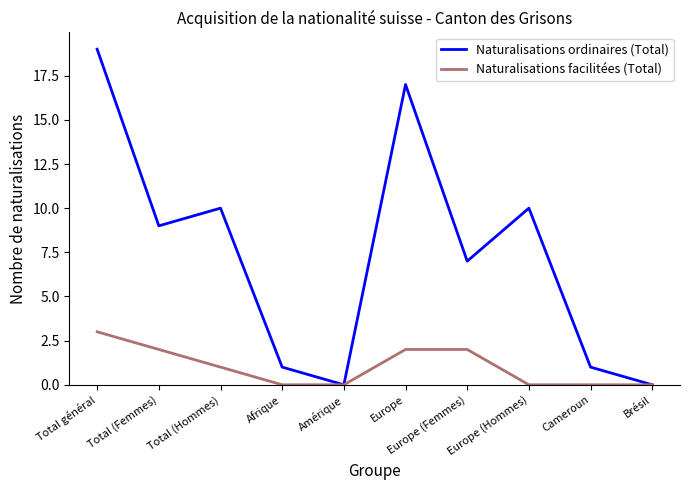

What is the greatest value displayed?

19